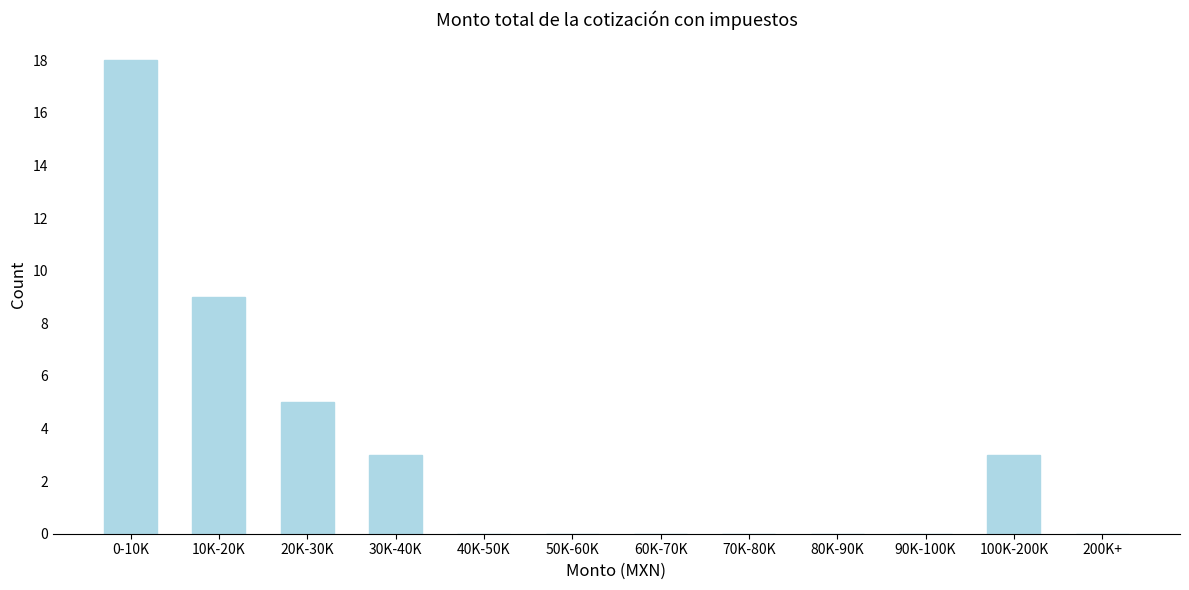

Reading left to right, list all the values displayed in this chart.

0-10K=18	10K-20K=9	20K-30K=5	30K-40K=3	40K-50K=0	50K-60K=0	60K-70K=0	70K-80K=0	80K-90K=0	90K-100K=0	100K-200K=3	200K+=0